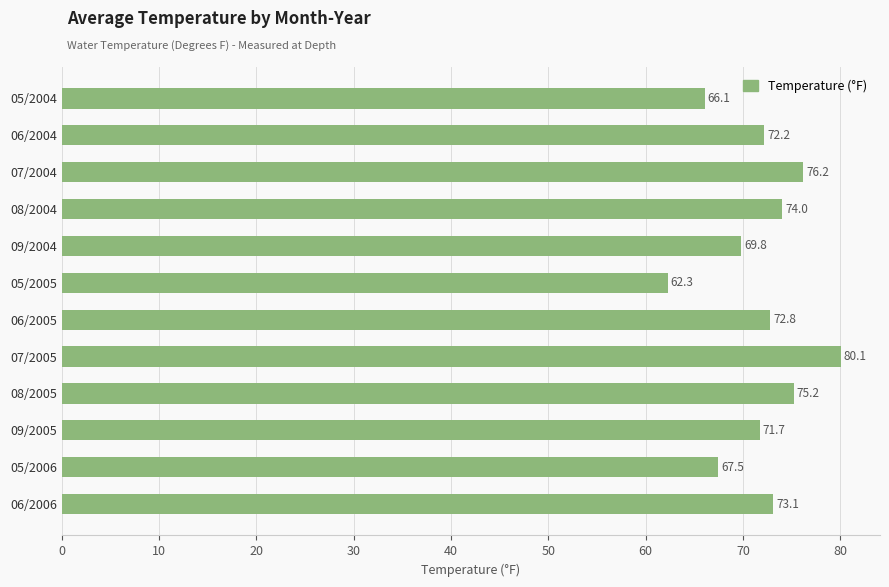

What is the ratio of the value at 07/2004 to the value at 05/2005?

1.2